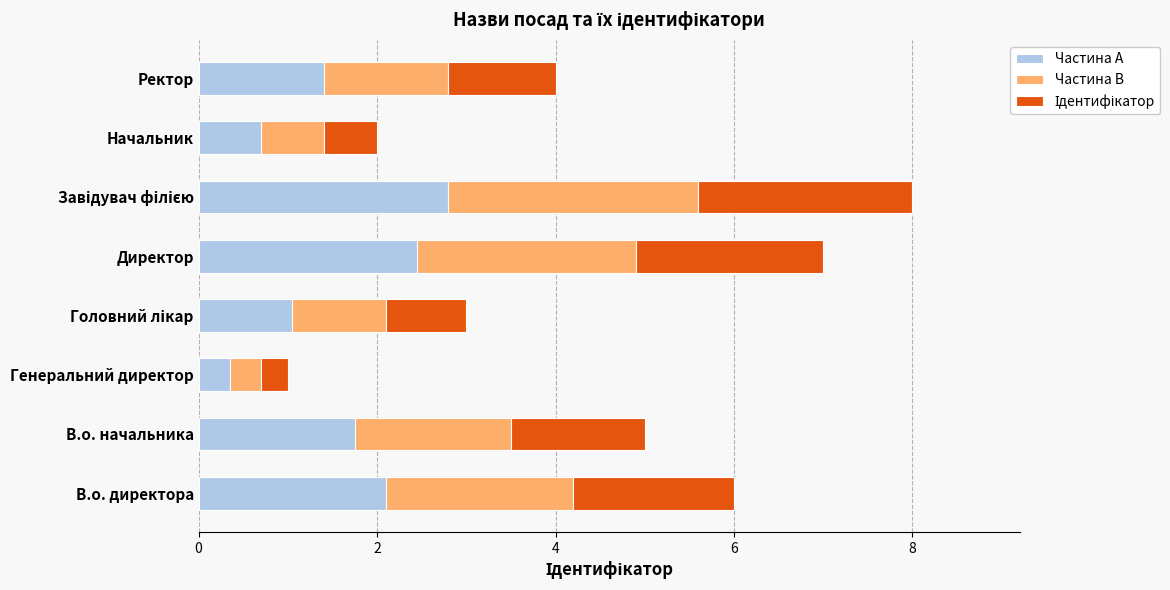

What is the sum of all Частина A values?

12.6